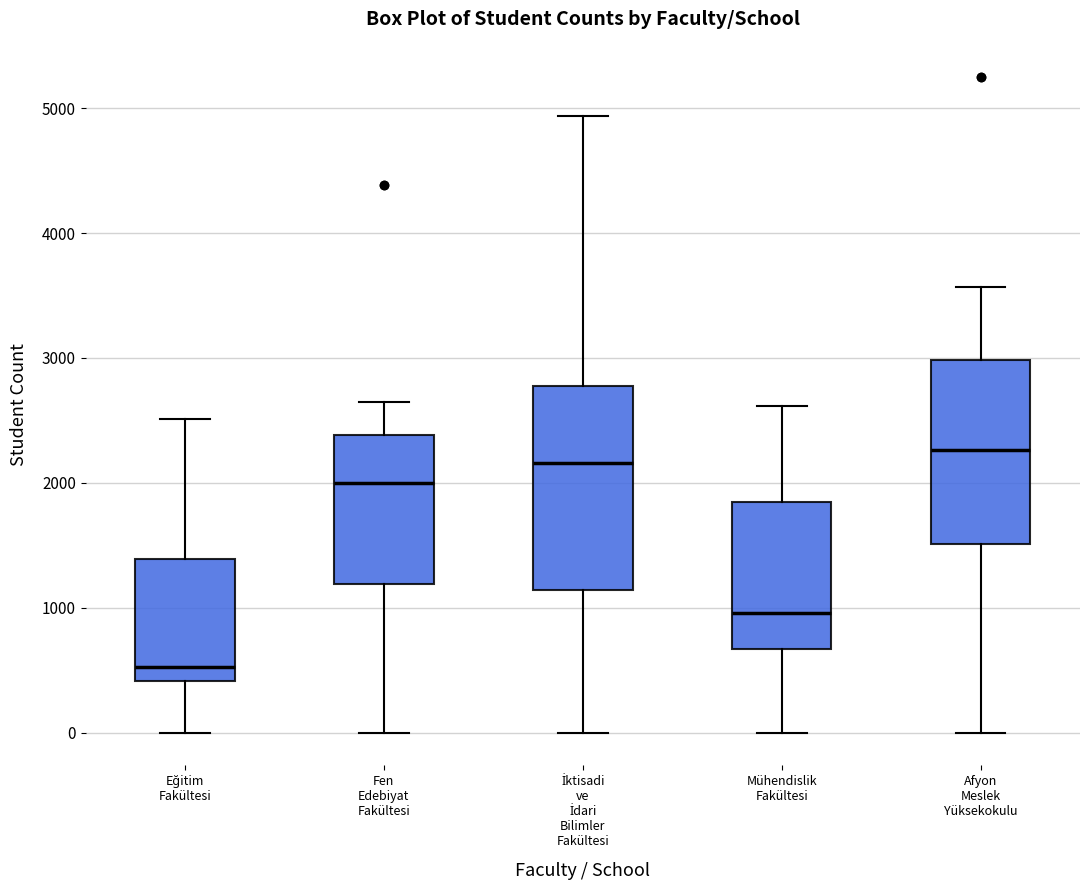

Which box is the tallest, from its lower edge to its upper edge?

İktisadi ve İdari Bilimler Fakültesi